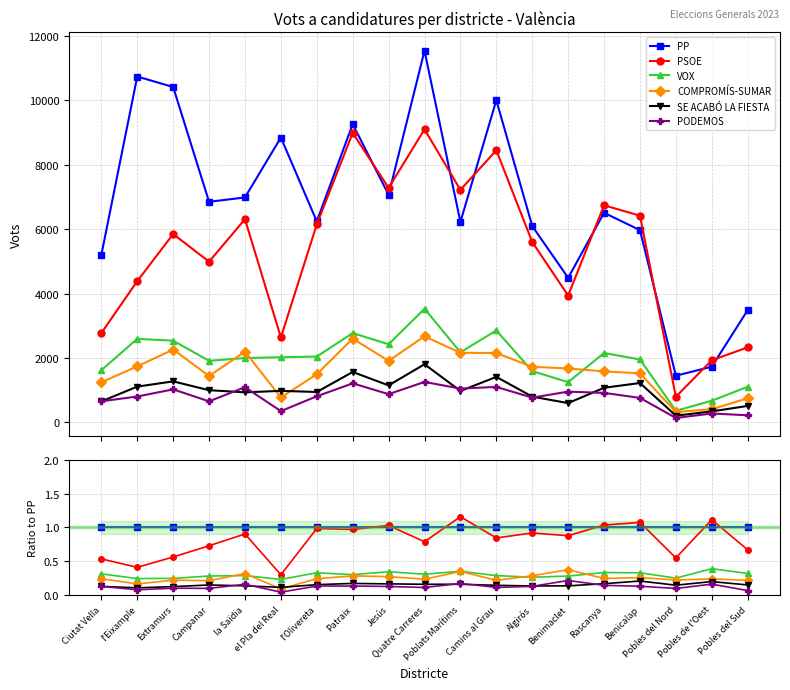

At how many categories does at least one series exceed 0?

19